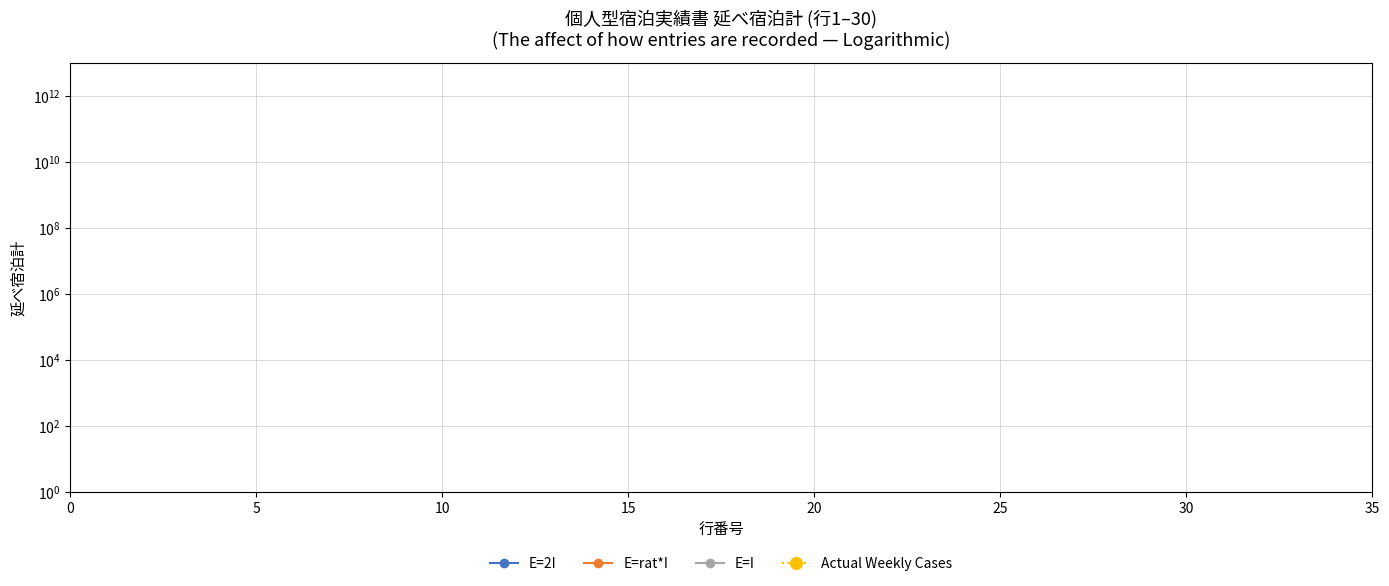

What are all the series names shown in the legend?

E=2I, E=rat*I, E=I, Actual Weekly Cases